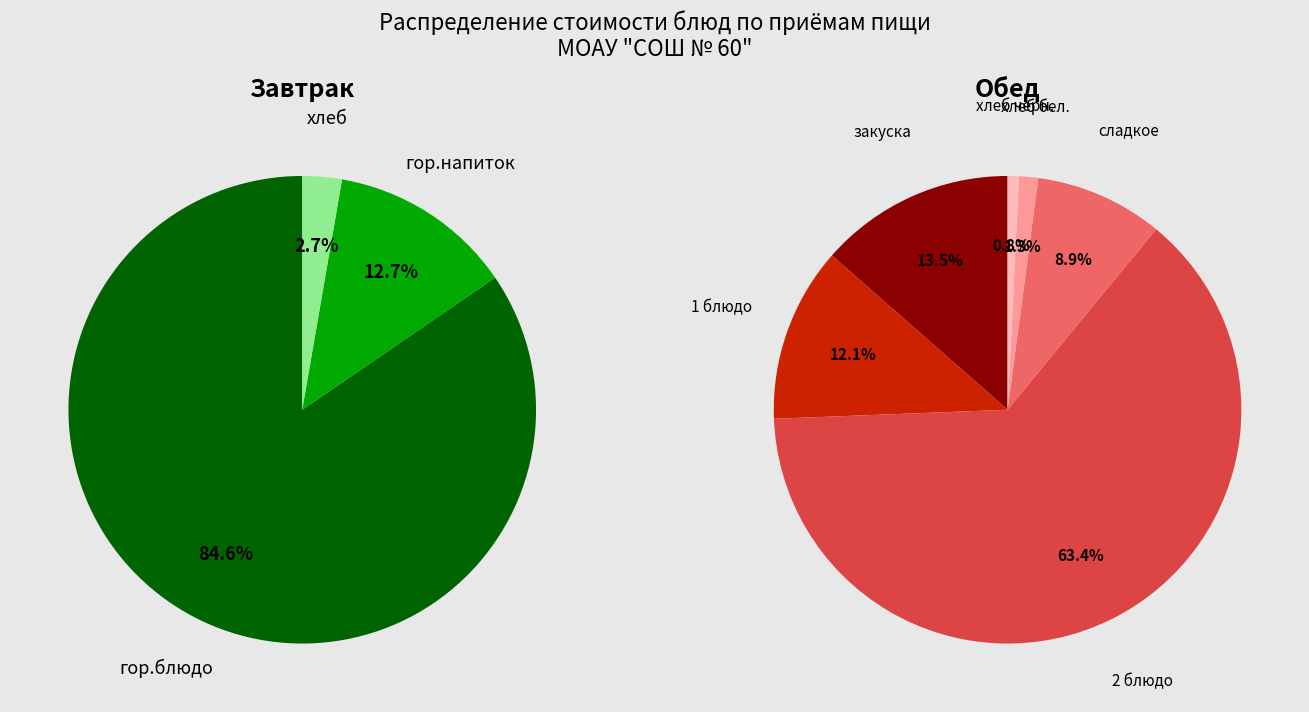

Which has a higher value, гор.блюдо or гор.напиток?

гор.блюдо